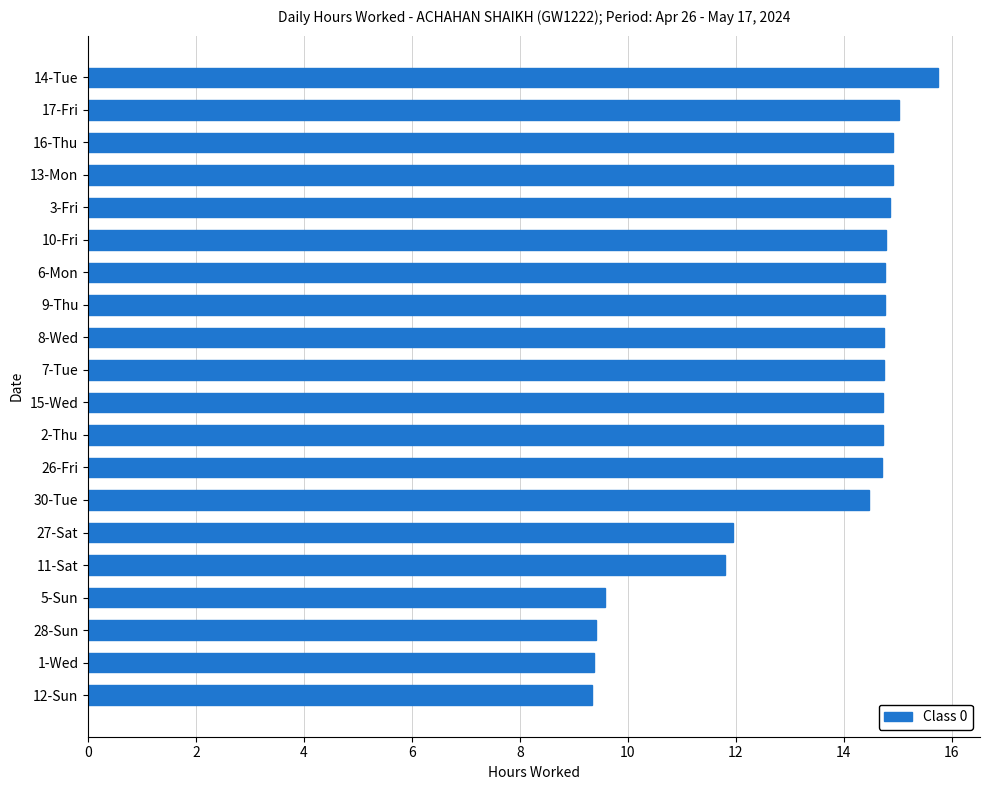

Is it true that the value at 11-Sat is 11.8?

True